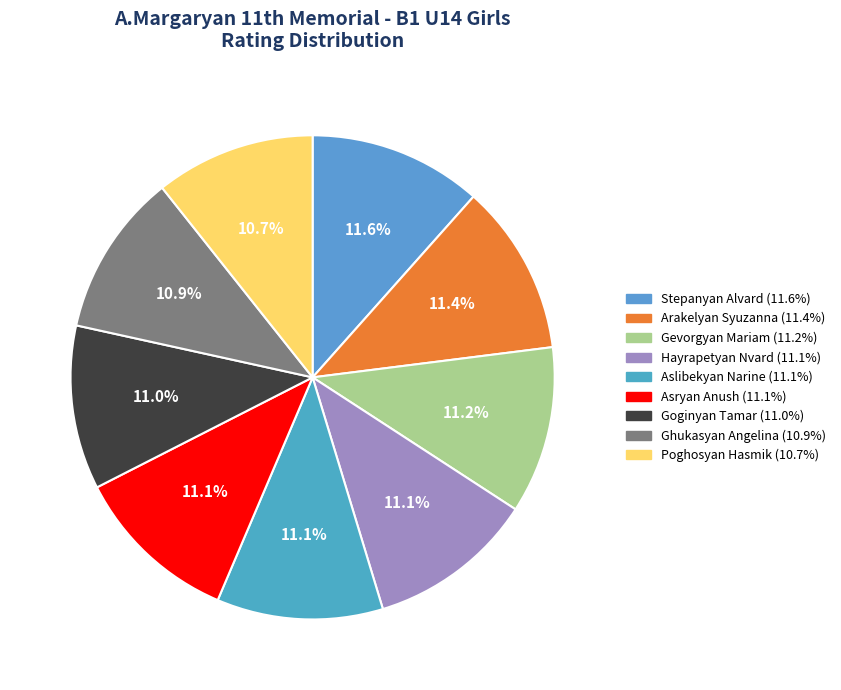

The Poghosyan Hasmik slice represents 24% of the pie. True or false?

False